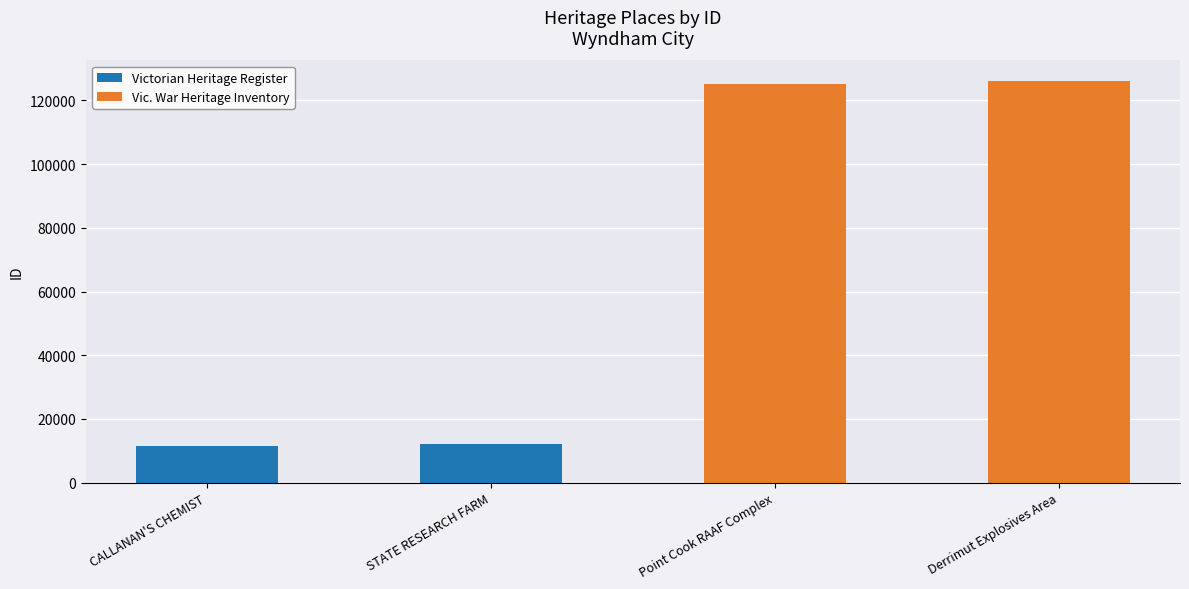

What is the value of the Vic. War Heritage Inventory bar at the 2nd from the left?

126211